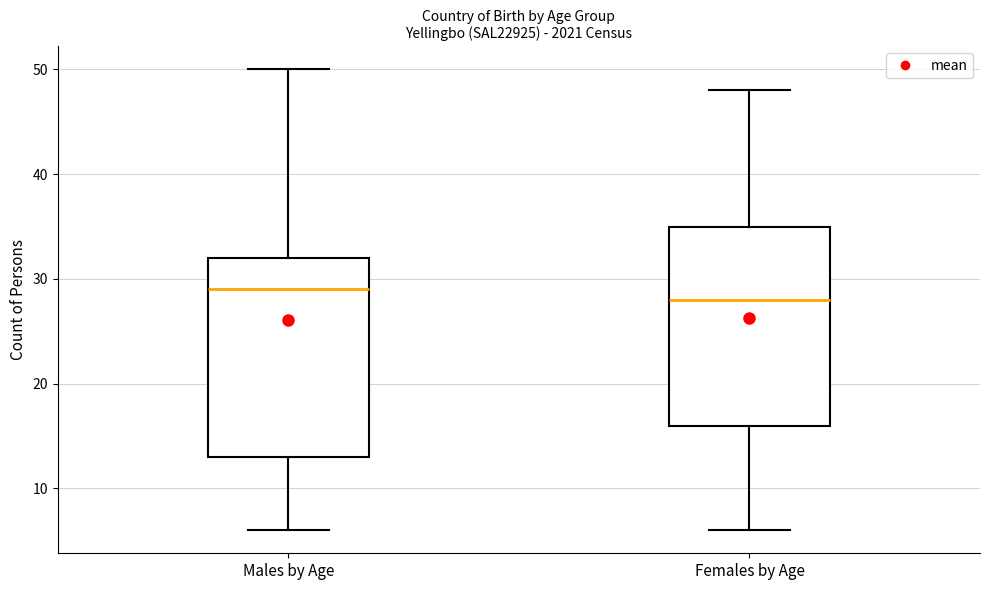

Which box has the highest median line?

Males by Age